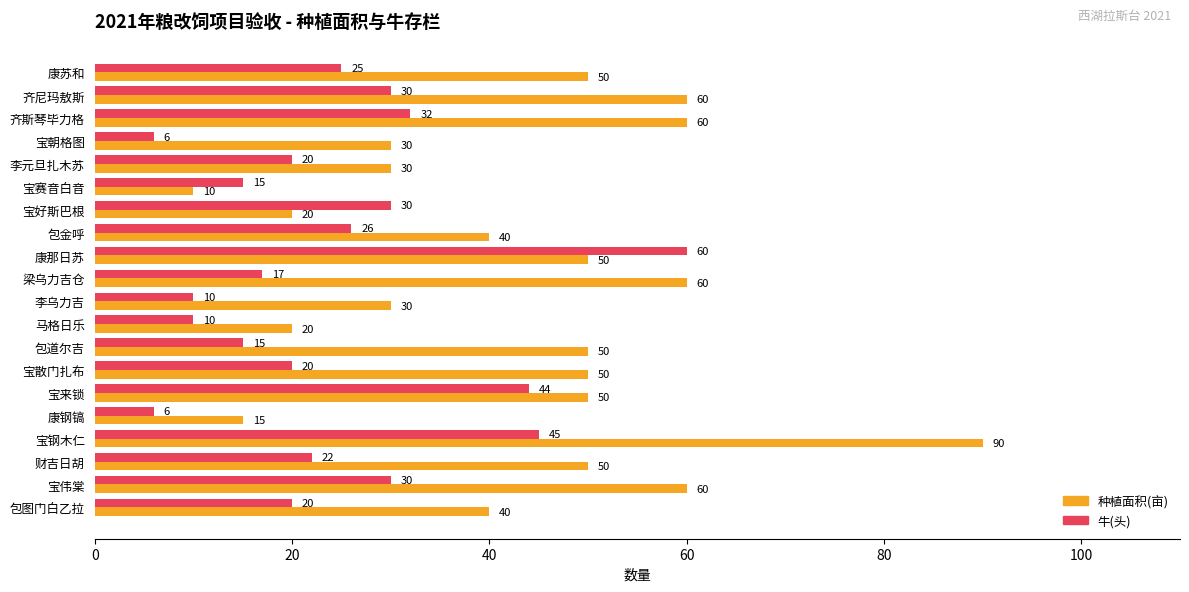

At how many categories does at least one series exceed 76?

1